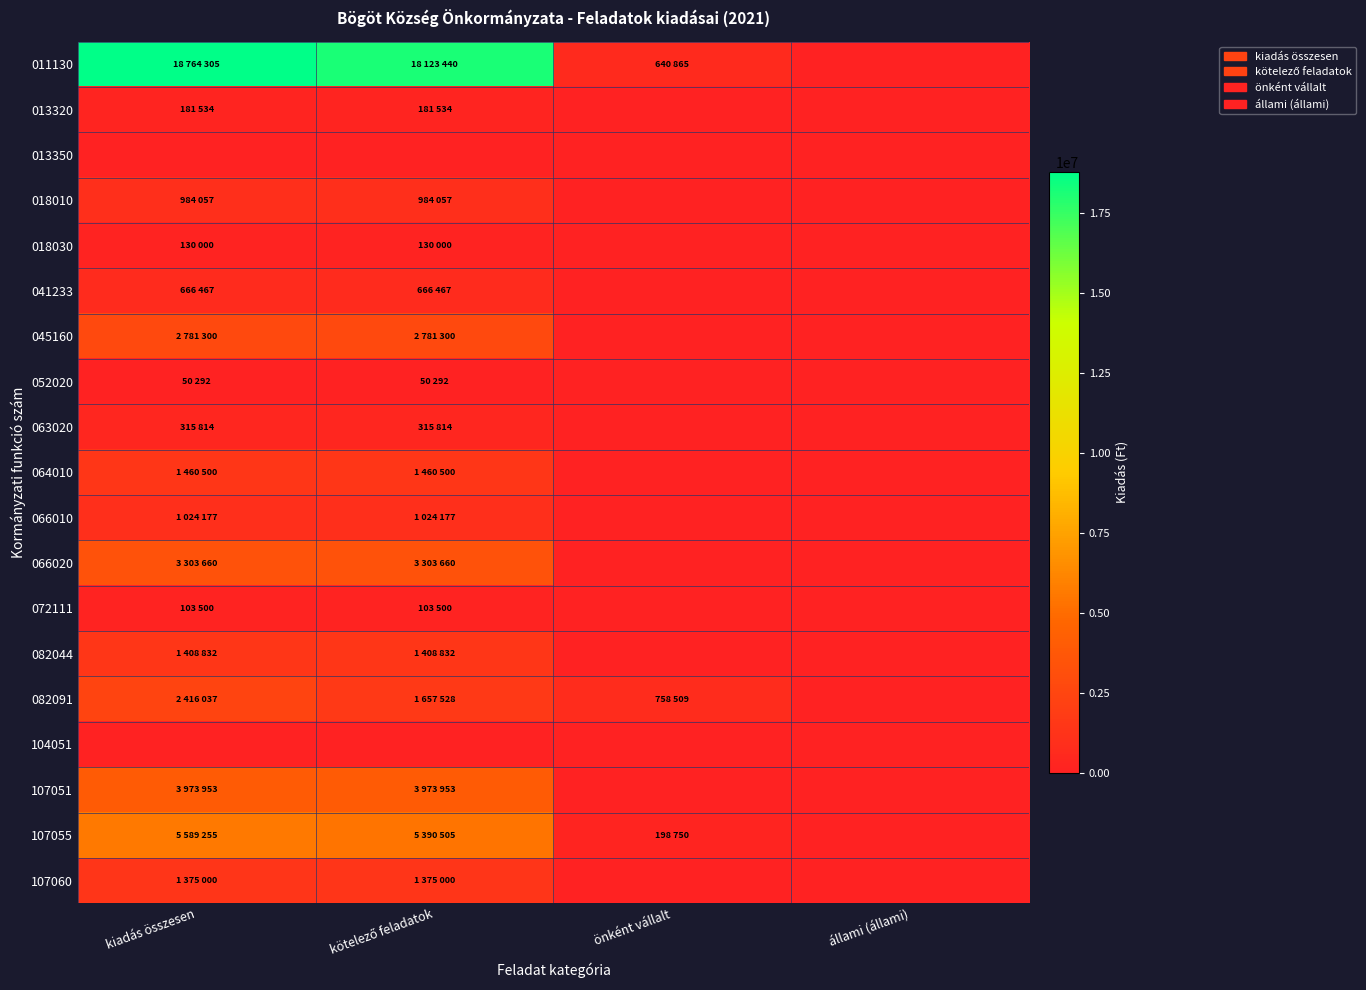

How many series are shown in this chart?

19